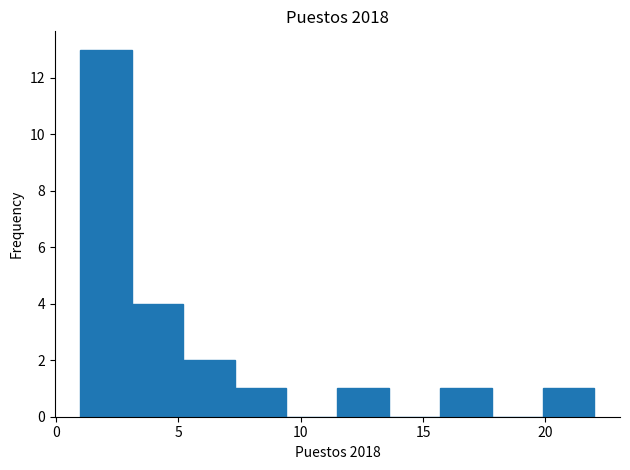

What is the height of the bar covering 1.0 to 3.1 on the x-axis? Neither the bar edges nor the heights are printed on the chart, so give them approximately, as read against the axes.

13